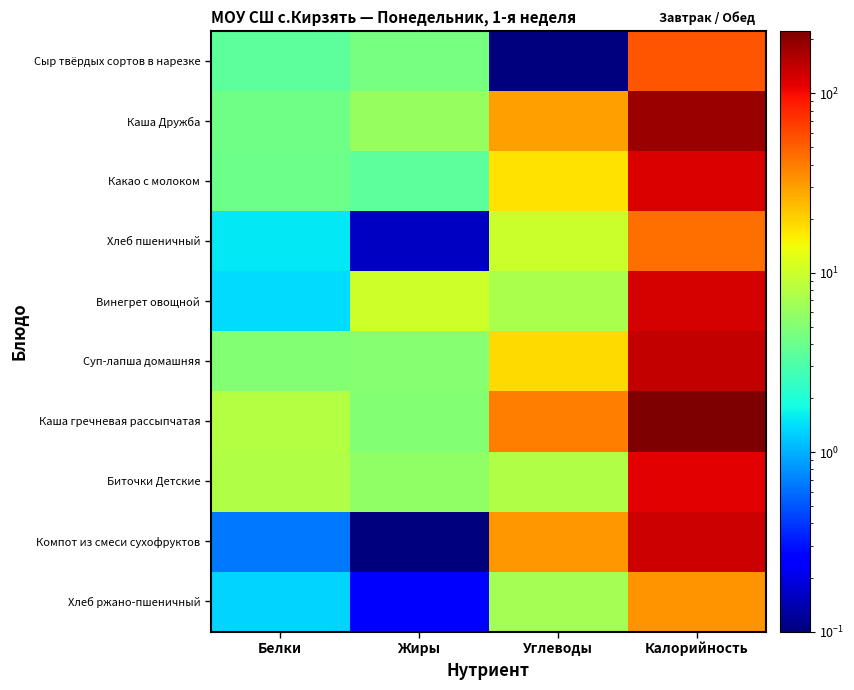

Which series has the widest spread of values?

Каша гречневая рассыпчатая